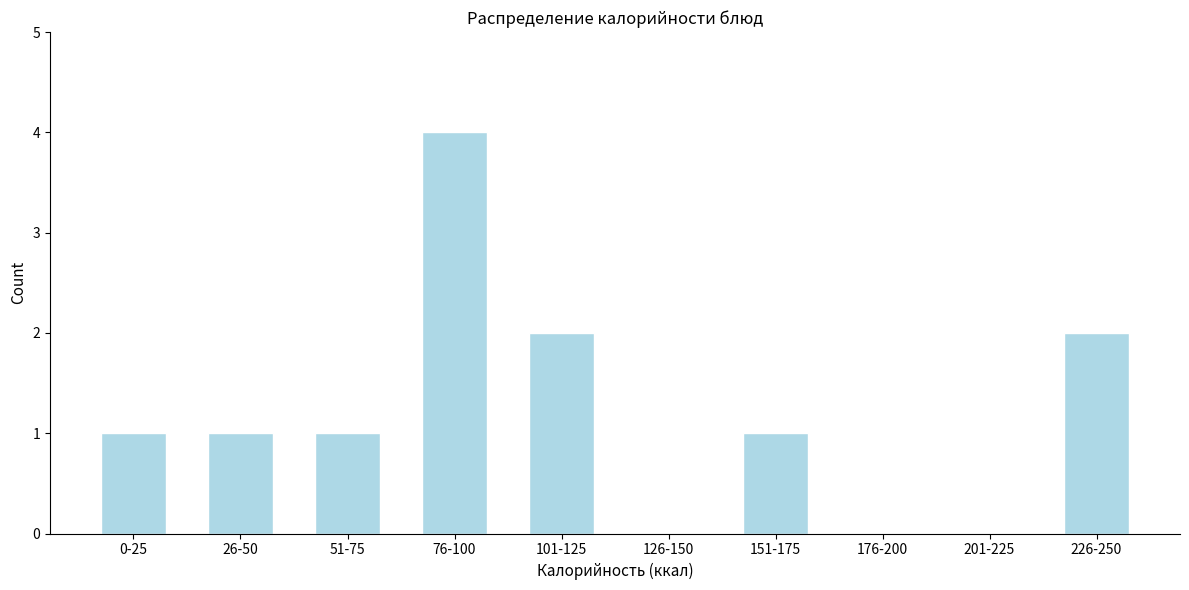

Reading right to left, what are all the values shown in this chart?

226-250=2	201-225=0	176-200=0	151-175=1	126-150=0	101-125=2	76-100=4	51-75=1	26-50=1	0-25=1